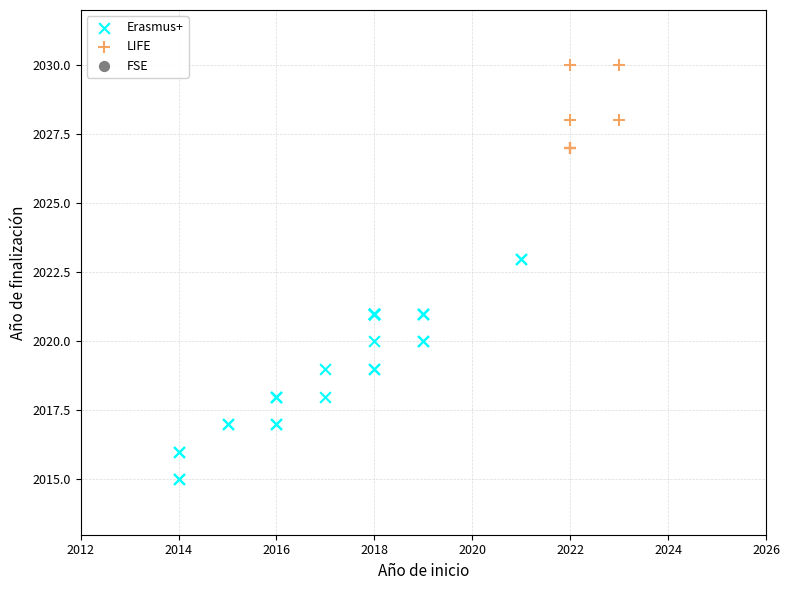

Which series contains the highest Y value?

LIFE